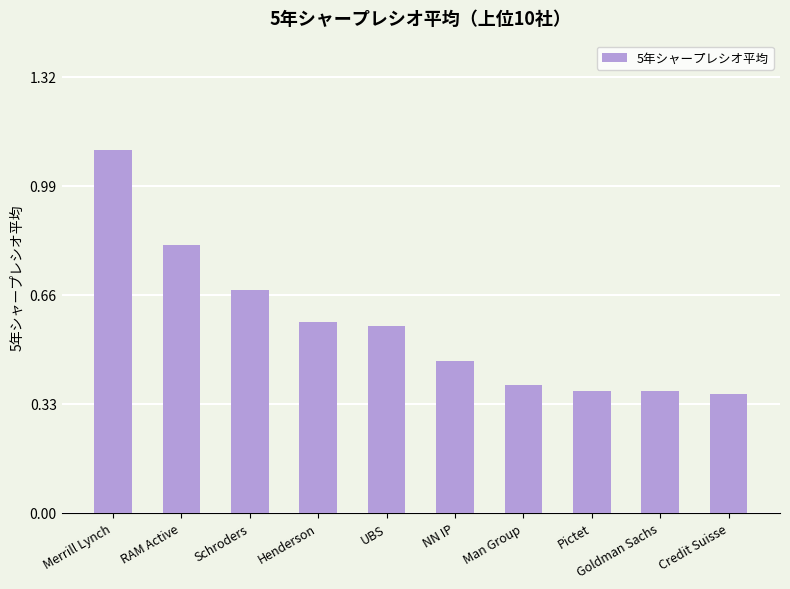

What is the sum of the values at RAM Active and Schroders?

1.5